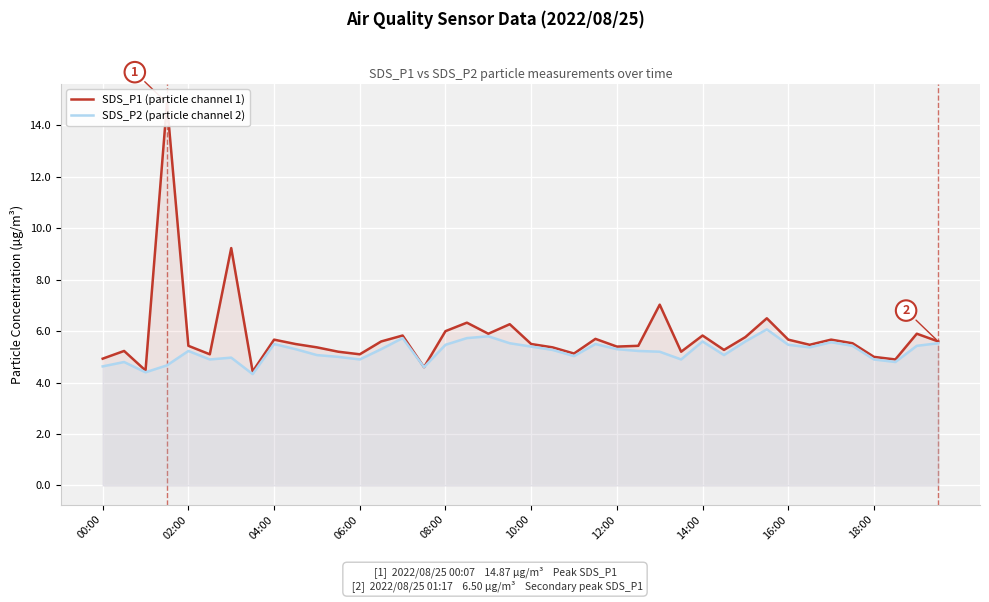

The value of SDS_P2 (particle channel 2) at 06:00 is 7.1. True or false?

False